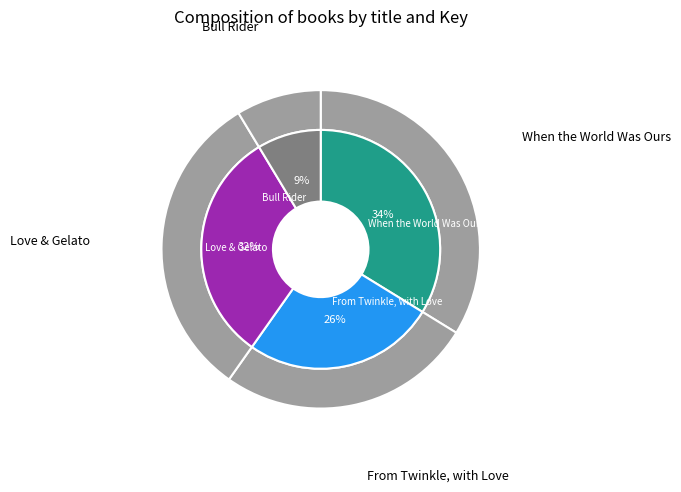

To the nearest percent, what percentage of the pie is When the World Was Ours?

34%